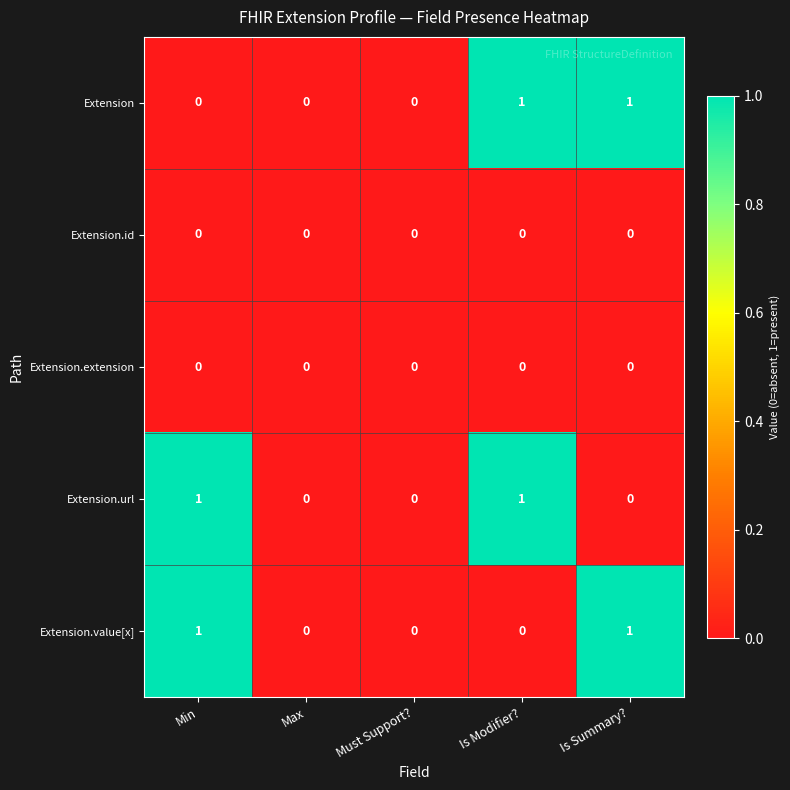

Count the Extension.url values in the range 0 to 1.

5